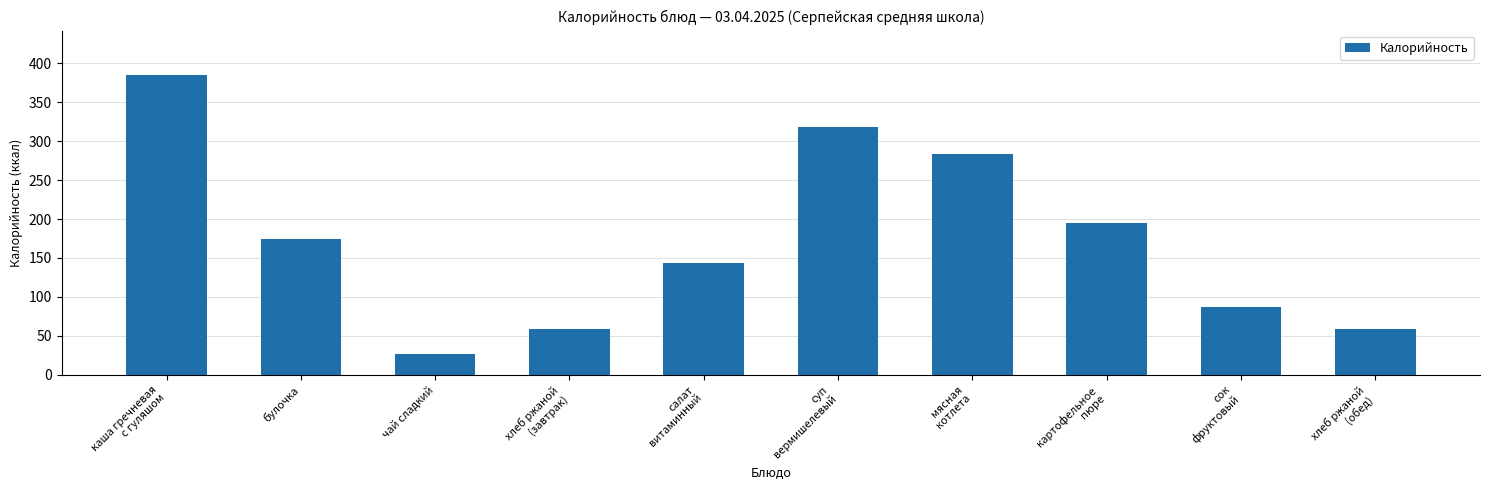

What is the minimum value shown in the chart?

26.8